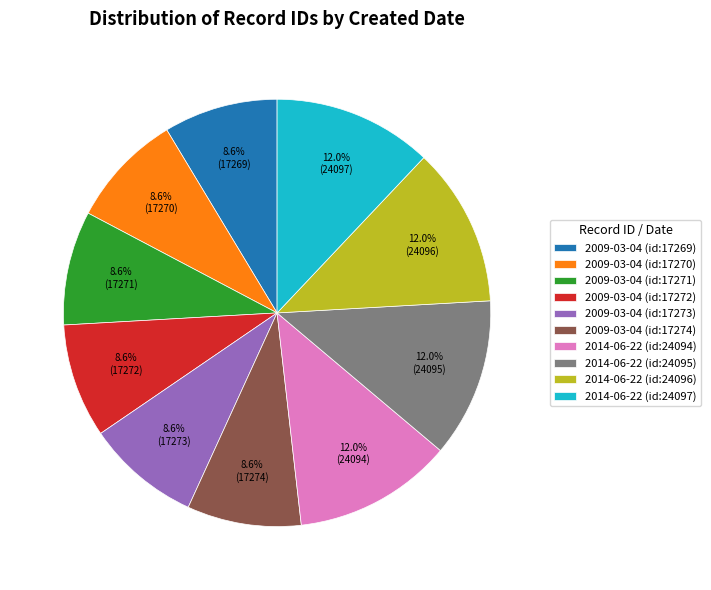

How many slices are in this pie chart?

10